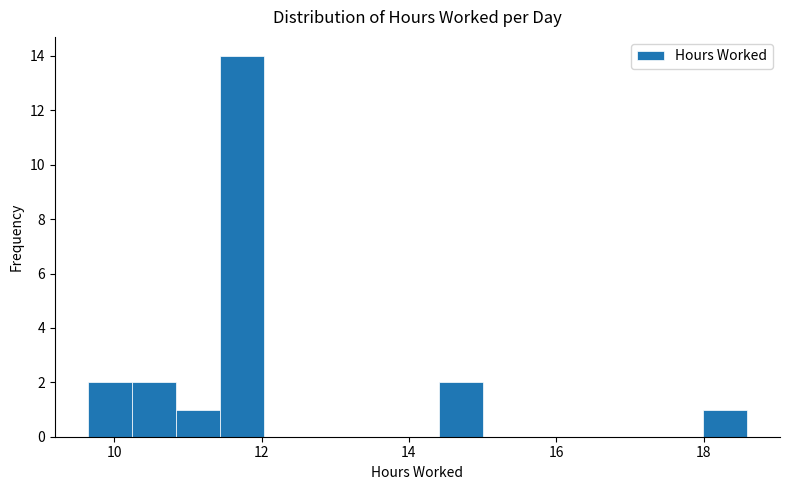

Read against the x-axis, roughly where is the centre of the tallest bar?

11.8